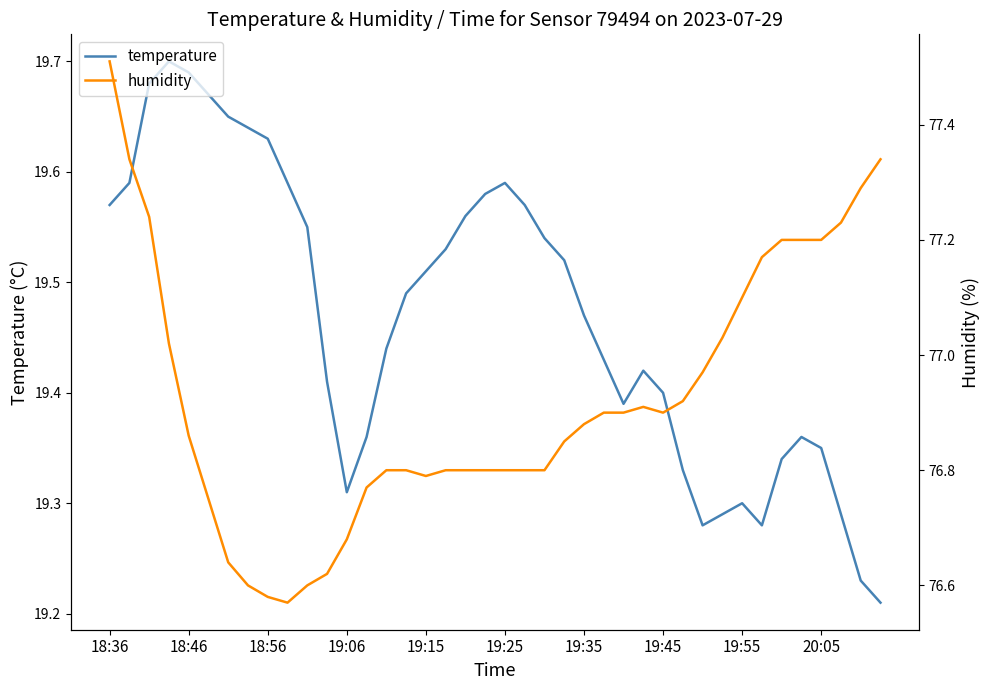

Which series changed the most between 19:45 and 27?

humidity